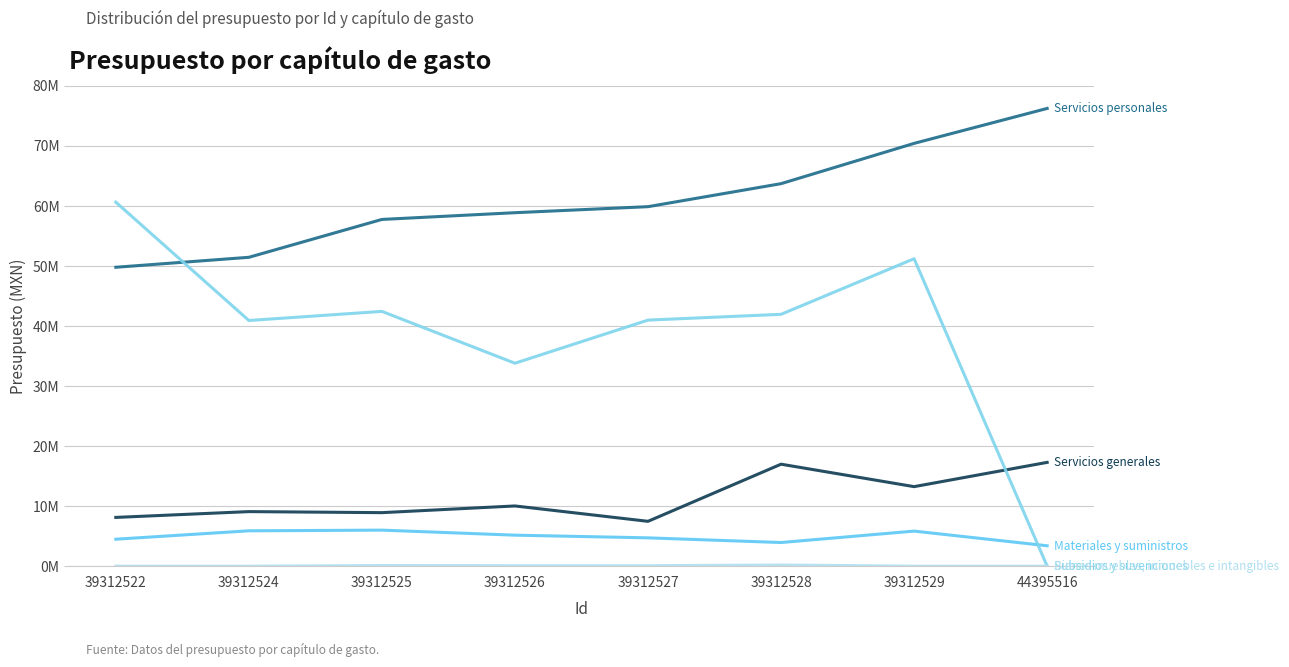

Is this an area chart (filled region under the line)?

No